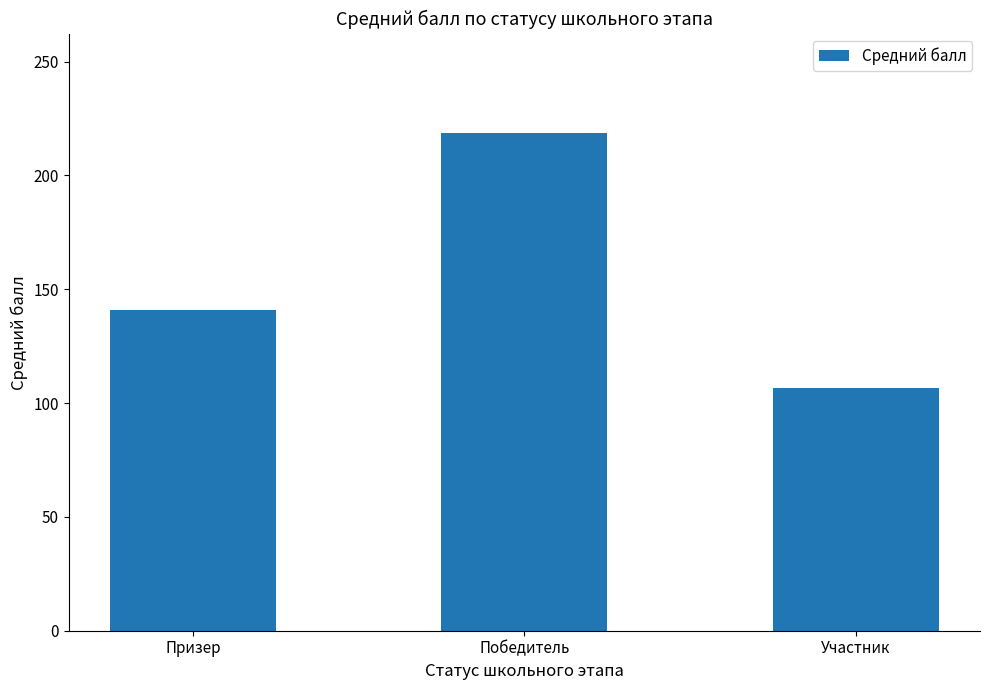

Reading left to right, extract all data points from this chart.

140.8	218.6	106.5